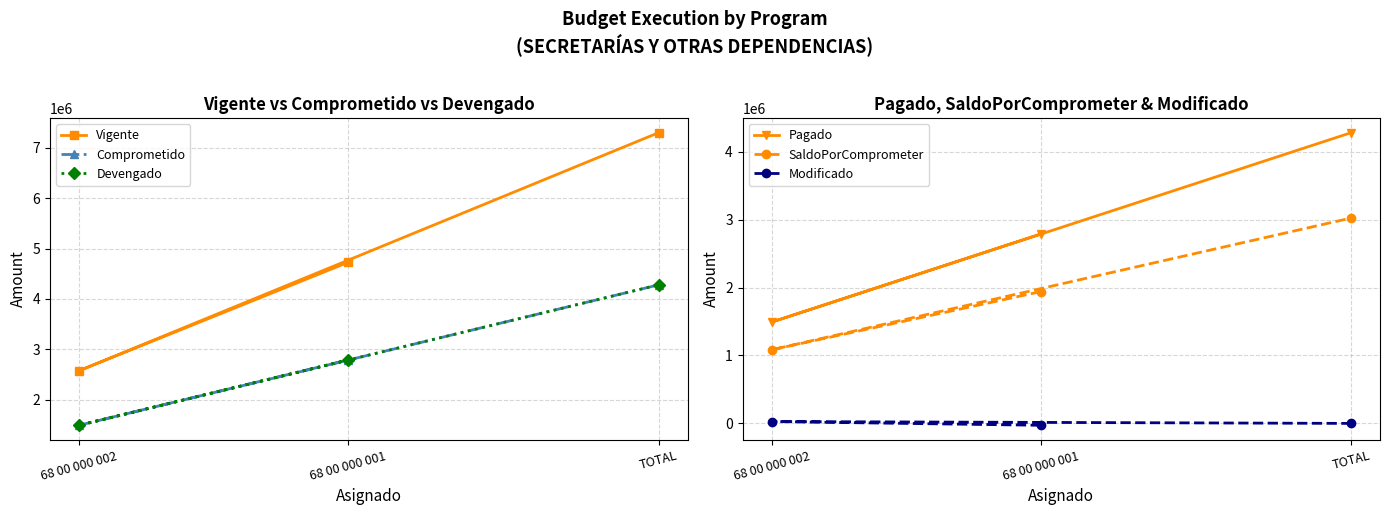

At how many categories does at least one series exceed 4263392?

2